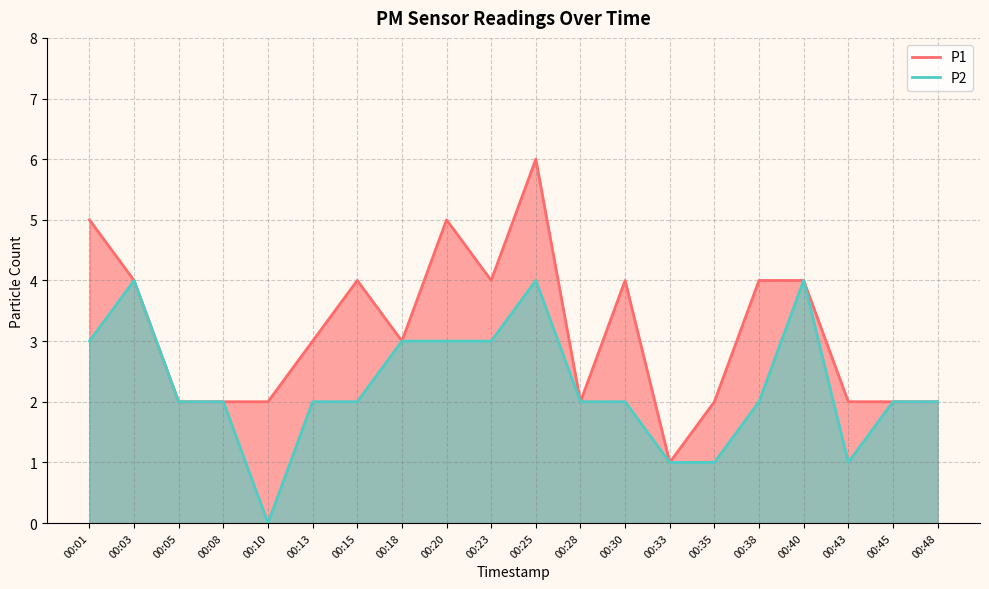

At which label is P1 closest to 3?

00:13